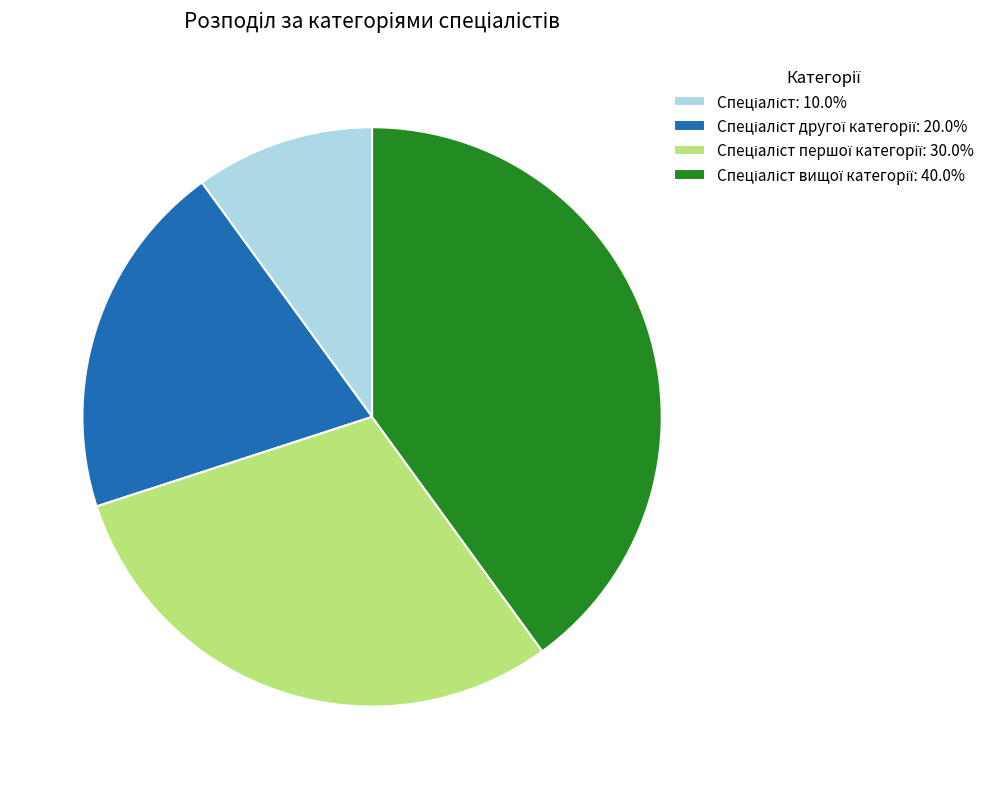

Is there any slice that represents more than half of the pie?

No